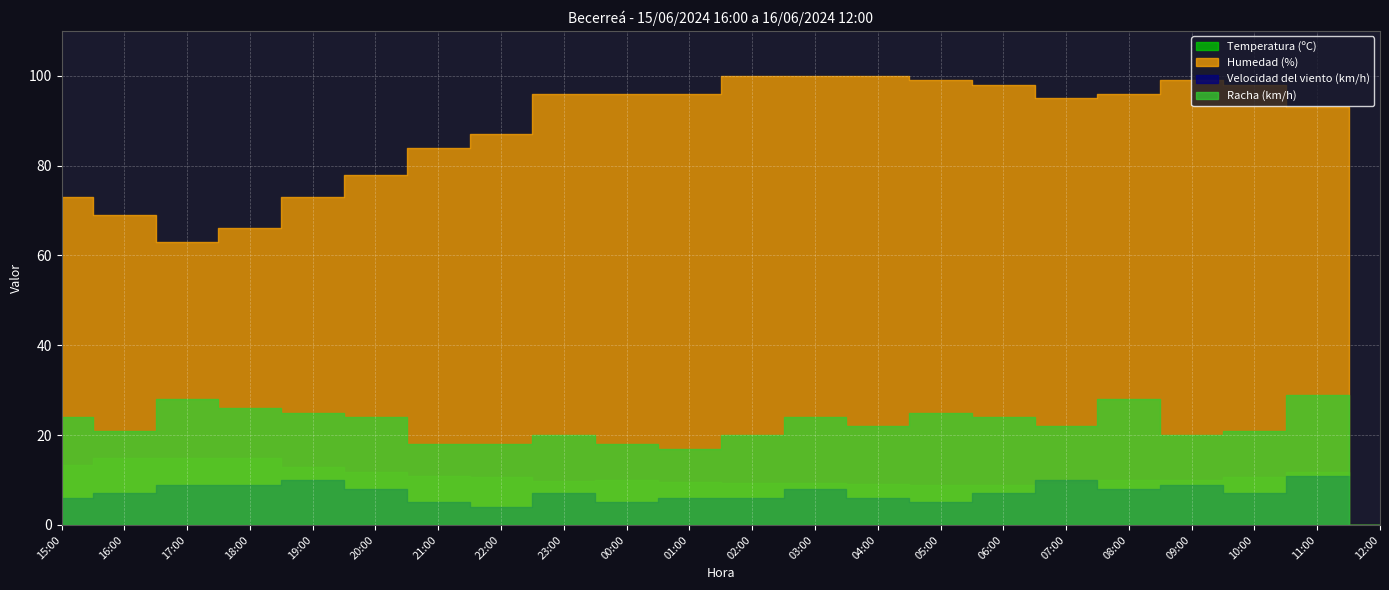

At which category does Humedad (%) reach its first local valley?

17:00